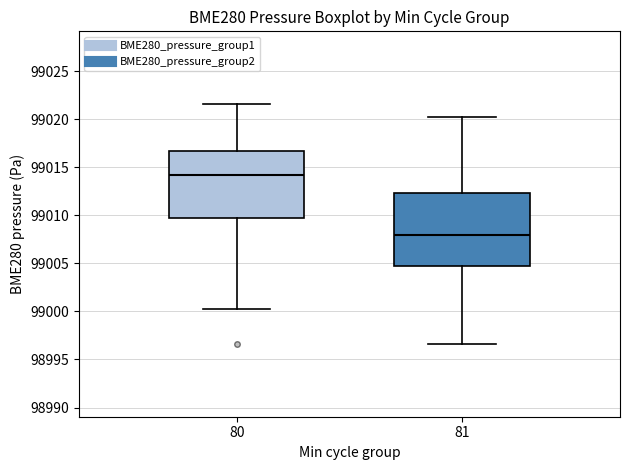

Reading left to right, read every box against the y-axis: the position of its median line, the range the box covers, and the ends of its whiskers. The values are not printed on the chart, so give them approximately, as read against the axis.

80: median 99014.0, box 99009.5 to 99016.5, whiskers 99000.5 to 99021.5
81: median 99008.0, box 99004.5 to 99012.5, whiskers 98996.5 to 99020.0